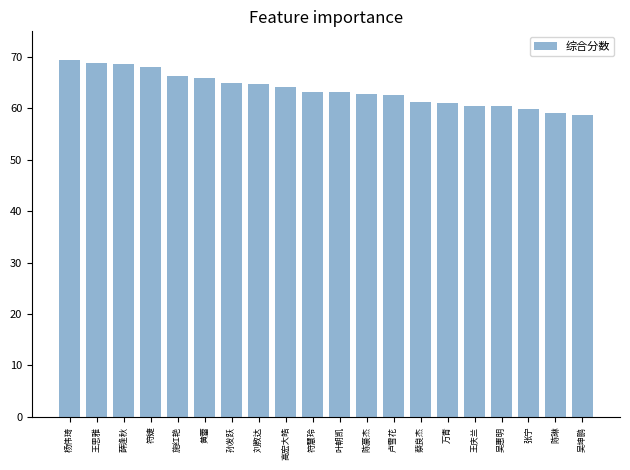

What position from the left is 符婕?

4